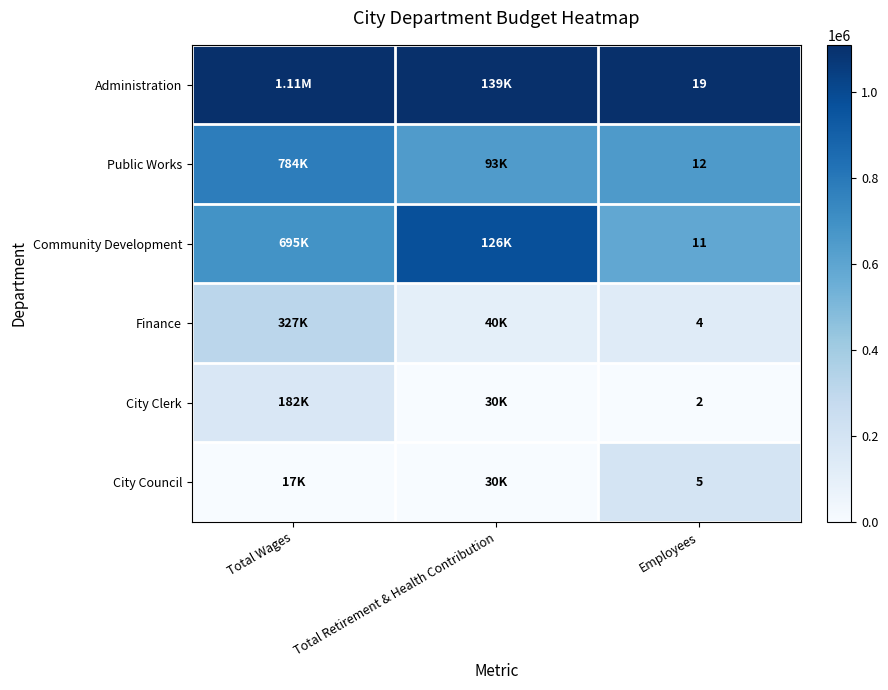

Count the number of categories in the chart.

3